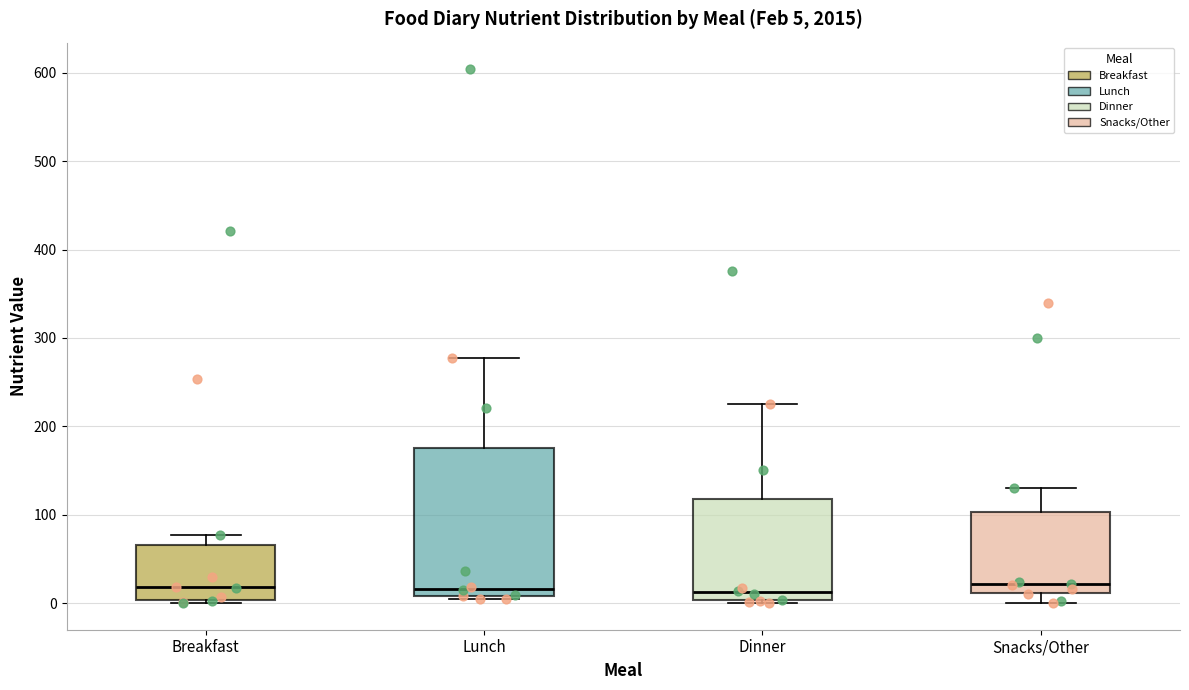

Which box is the tallest, from its lower edge to its upper edge?

Lunch